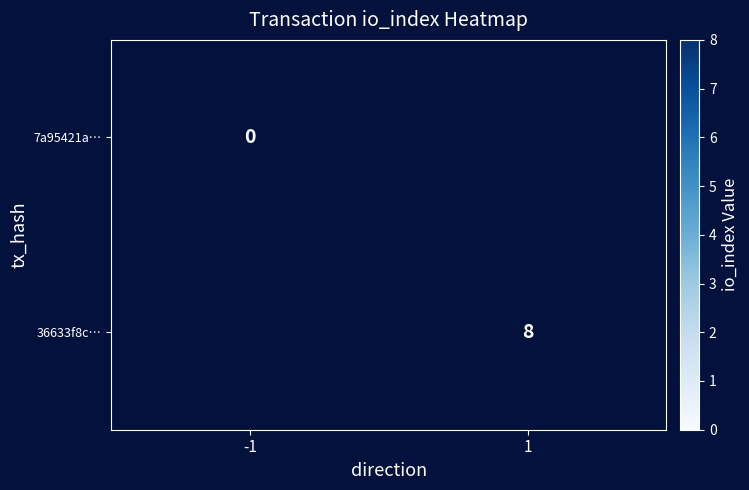

The value of 36633f8c… at 1 is 8. True or false?

True